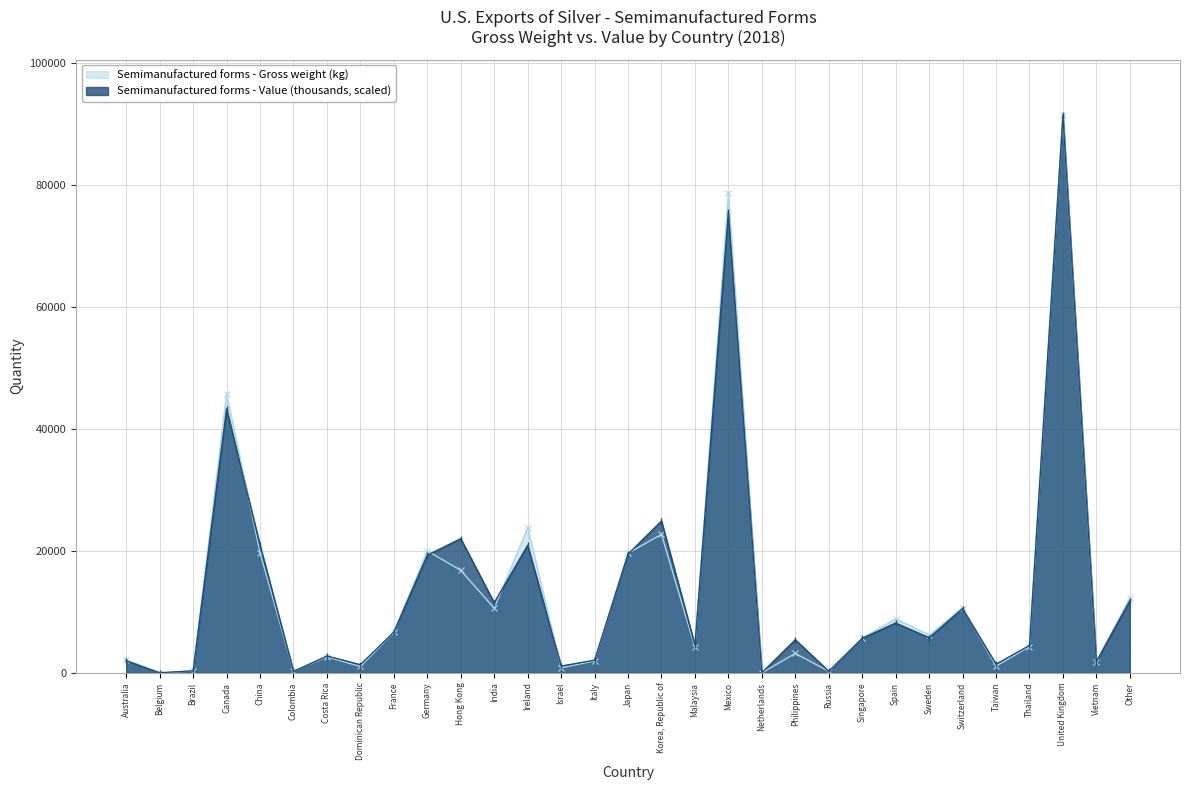

Which has a higher value, Korea, Republic of or Netherlands?

Korea, Republic of